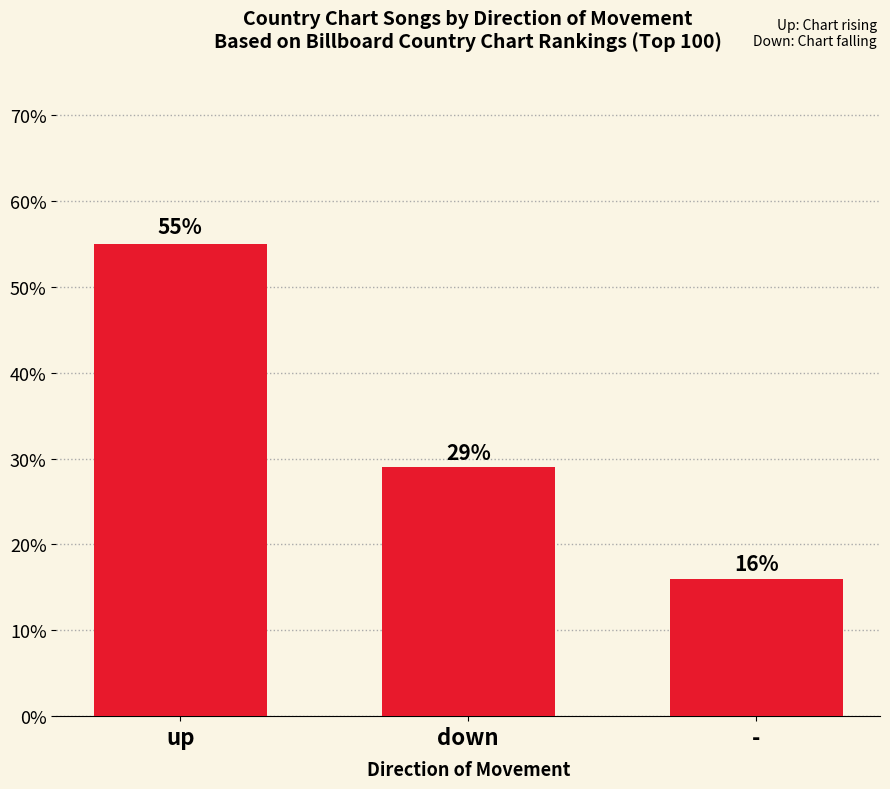

How many data points are less than 28?

1